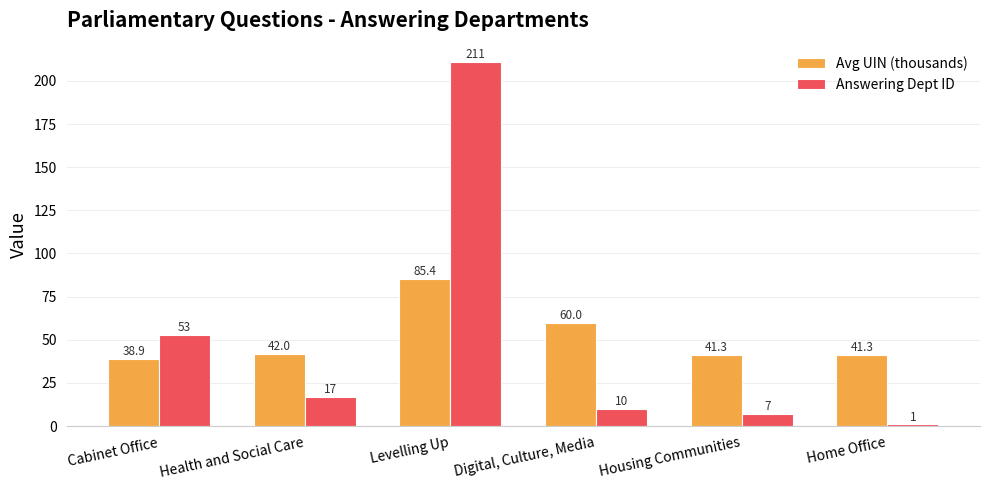

How many data points in Avg UIN (thousands) are above 41?

5